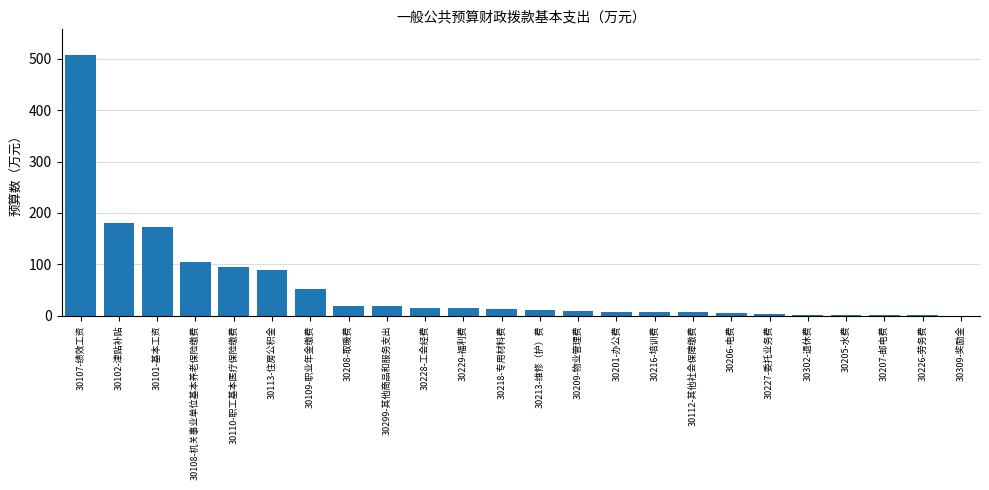

What is the difference between the values at 30101-基本工资 and 30110-职工基本医疗保险缴费?

76.3